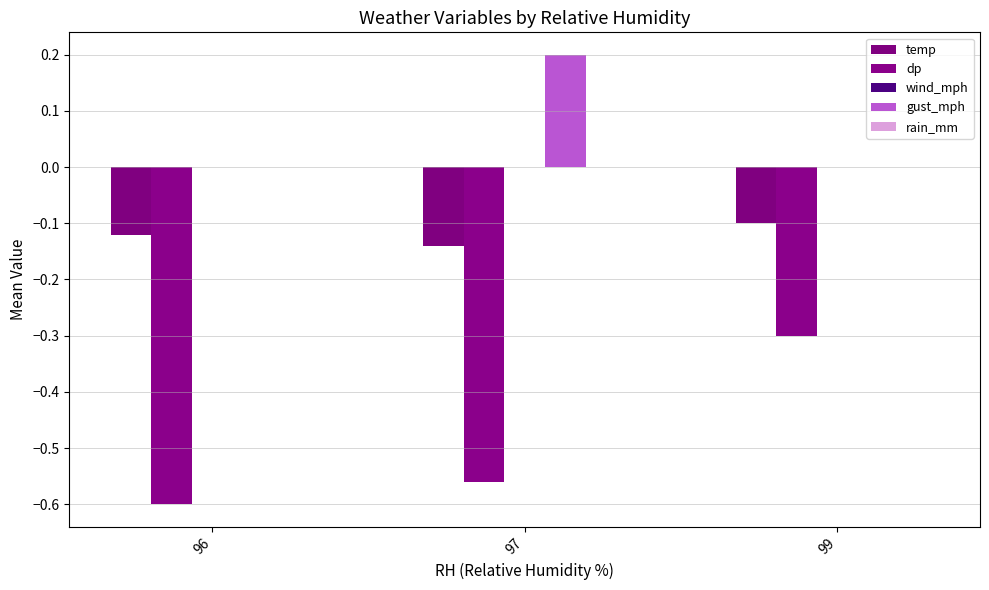

List the series in order of their peak value, highest first.

gust_mph, wind_mph, rain_mm, temp, dp